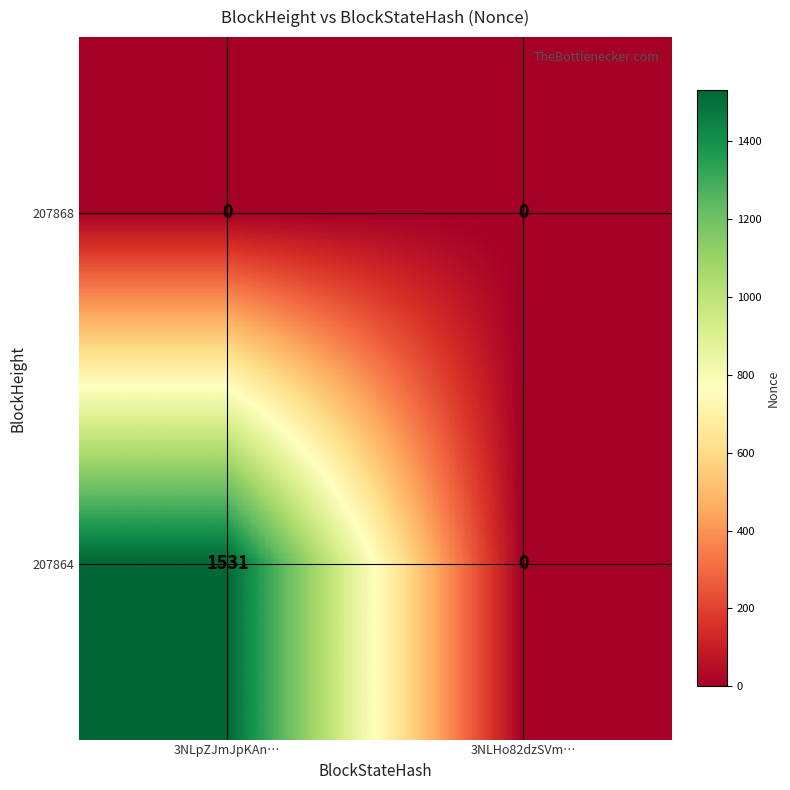

Which series changed the most between 3NLpZJmJpKAn… and 3NLHo82dzSVm…?

207864